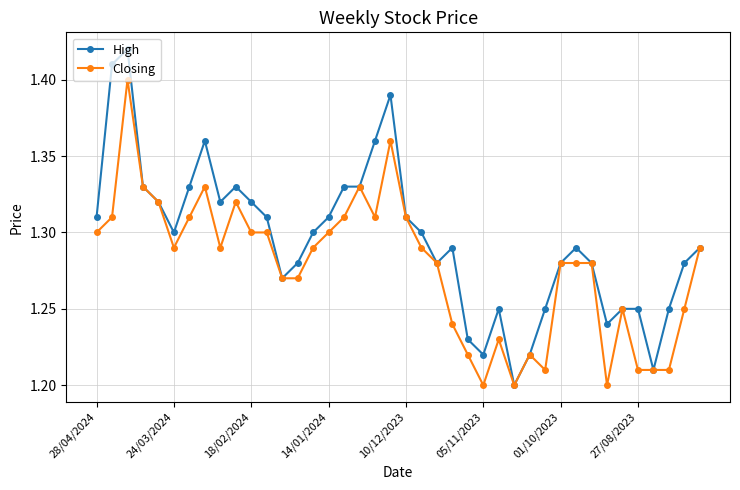

True or false: High has more than 2 points higher than both neighbors.

True